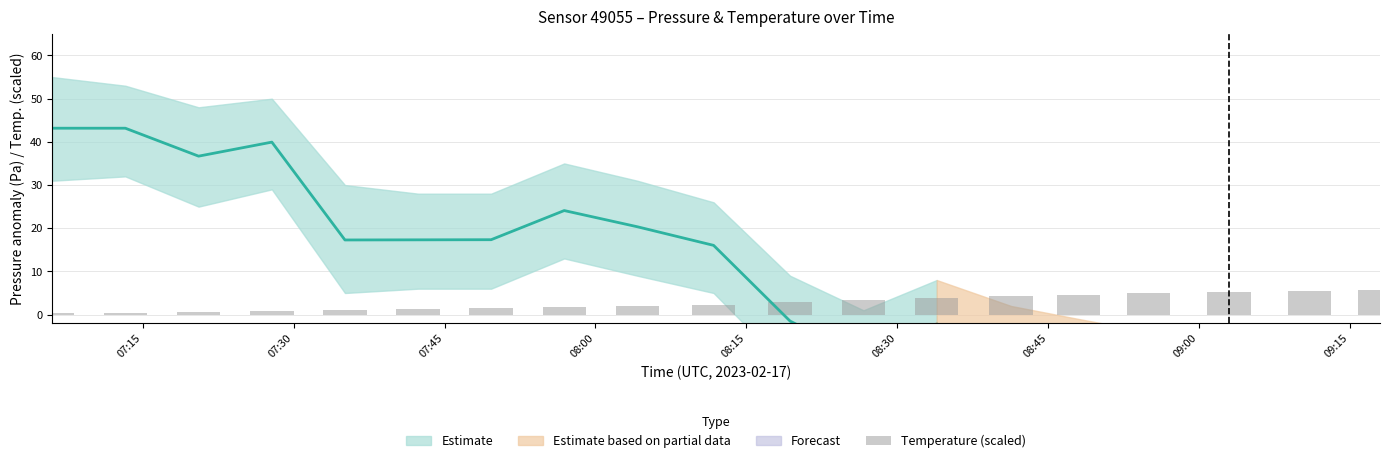

How many values exceed 2?

11